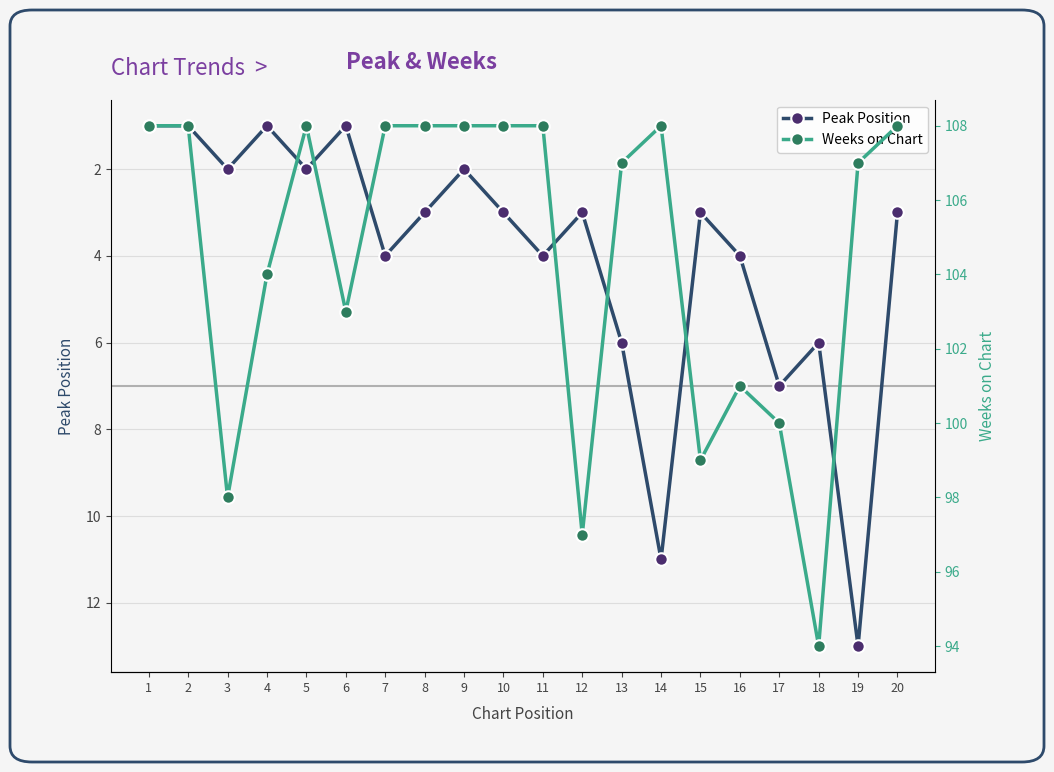

What is the difference between the highest and lowest values at 19?

94